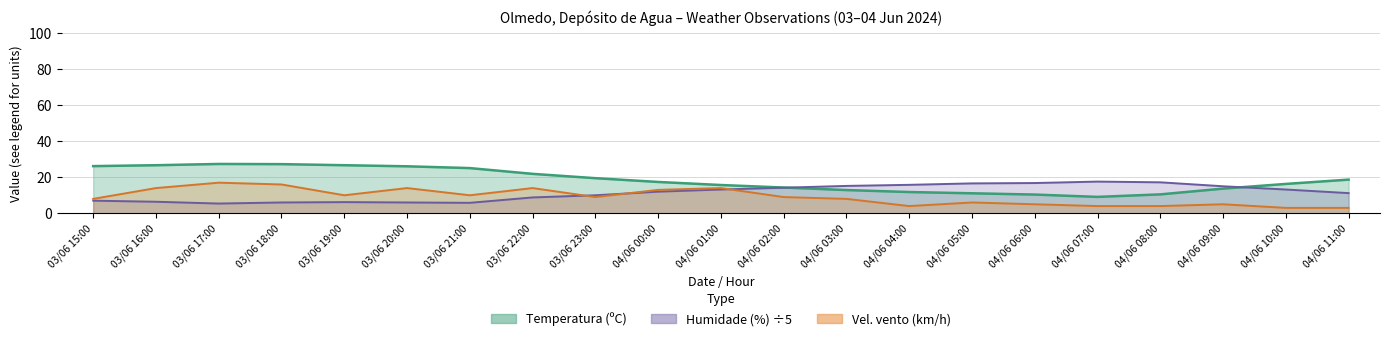

Where is the first local minimum for Temperatura (ºC)?

04/06 07:00